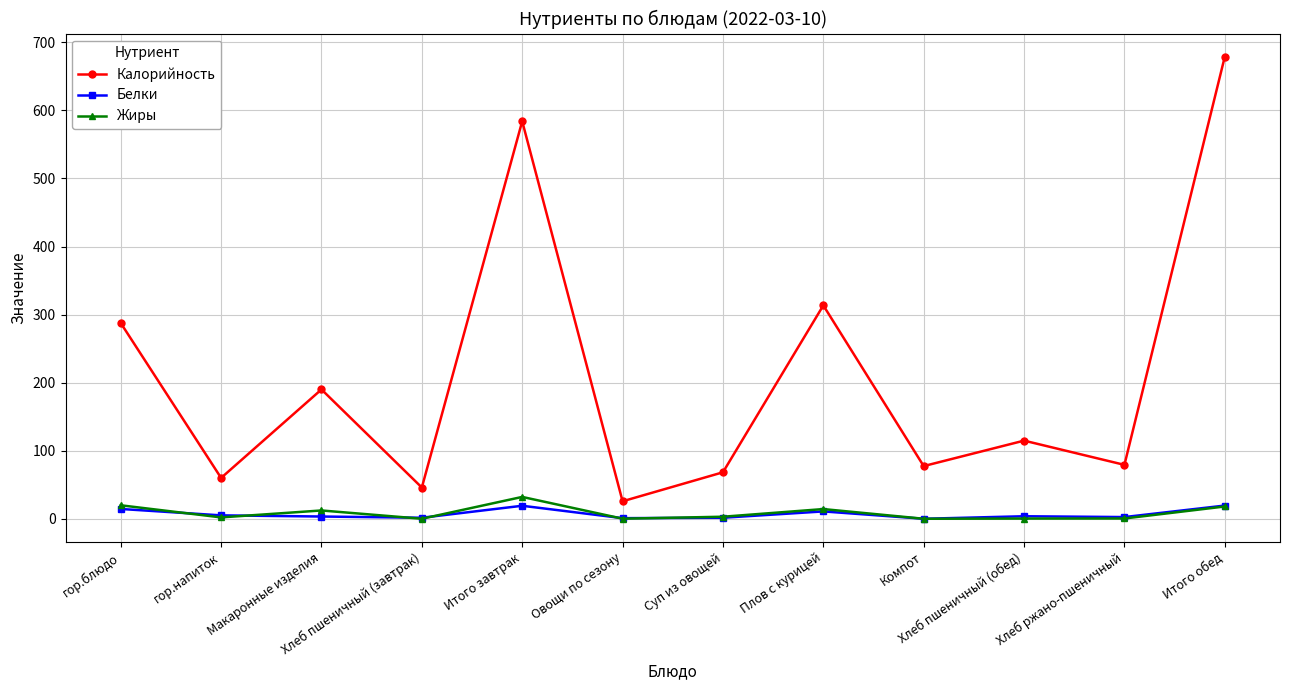

True or false: Калорийность and Жиры cross at least once.

False